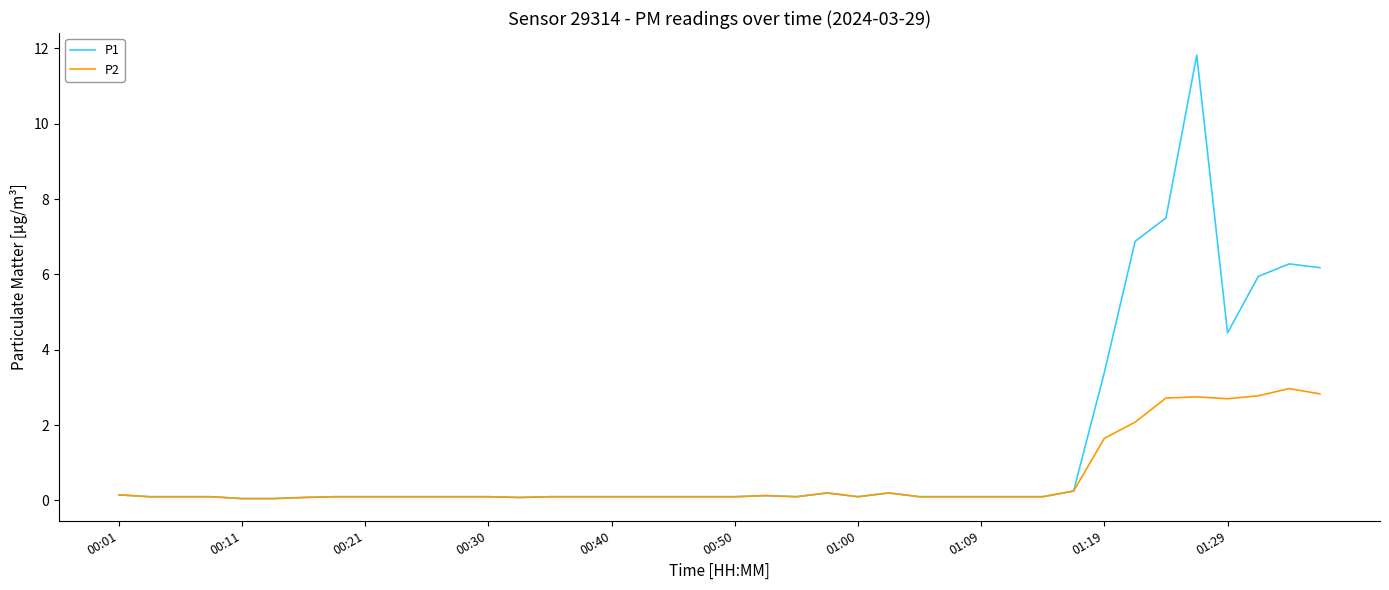

What is the maximum value shown in the chart?

11.8